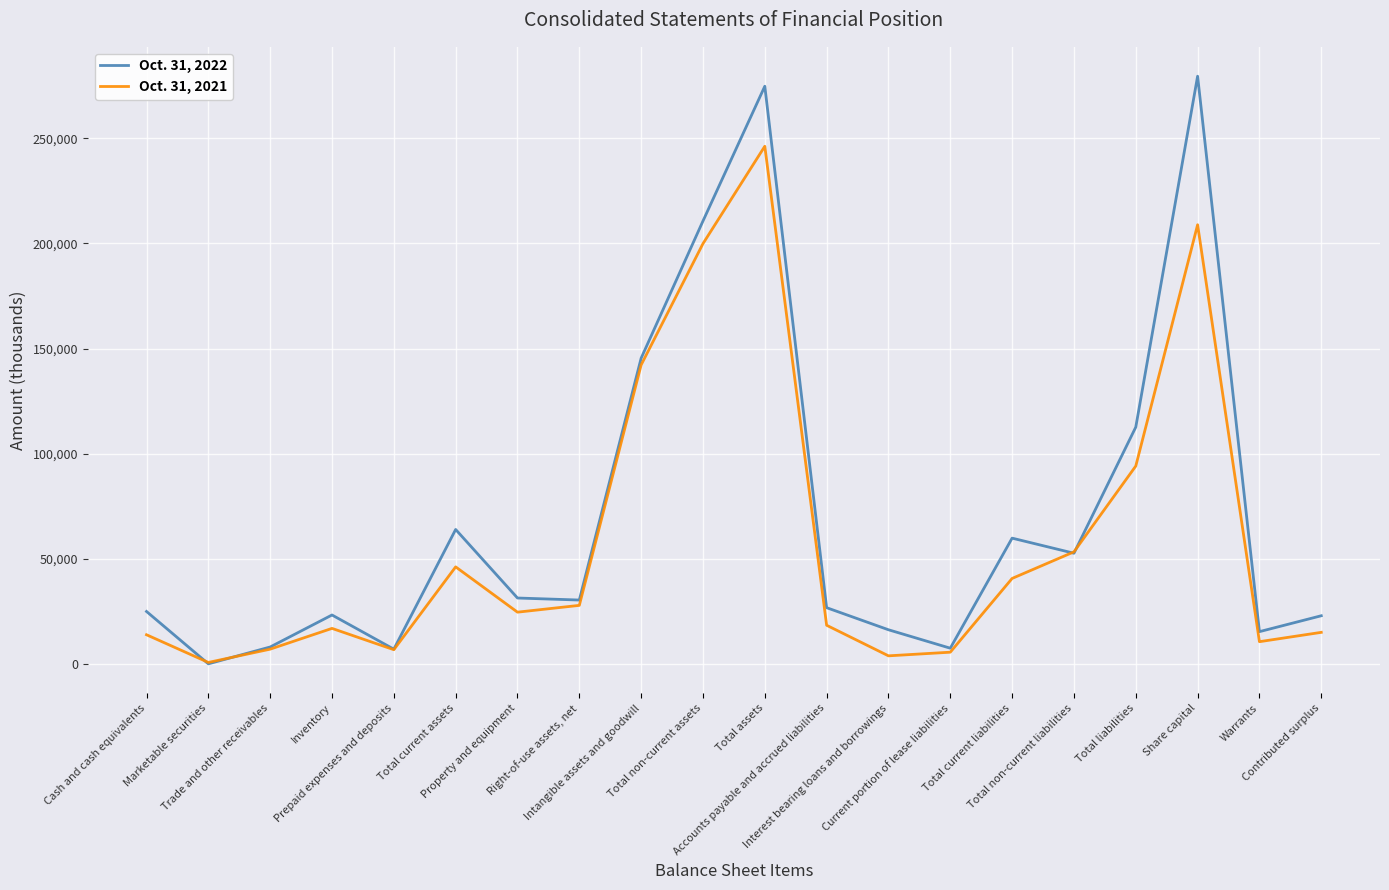

Between which two adjacent categories do Oct. 31, 2022 and Oct. 31, 2021 first intersect?

Cash and cash equivalents and Marketable securities